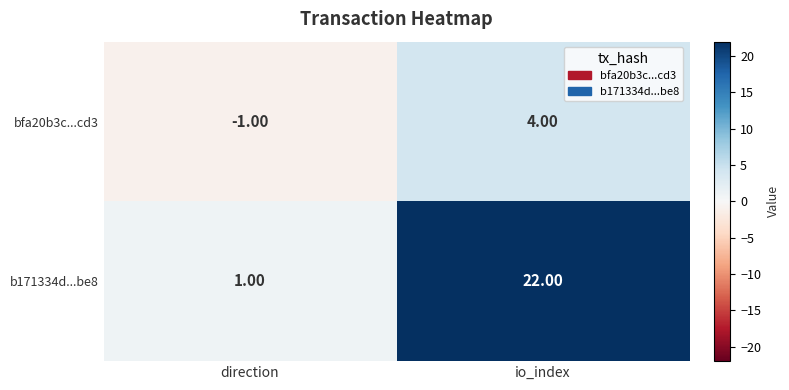

What is the sum of all bfa20b3c...cd3 values?

3